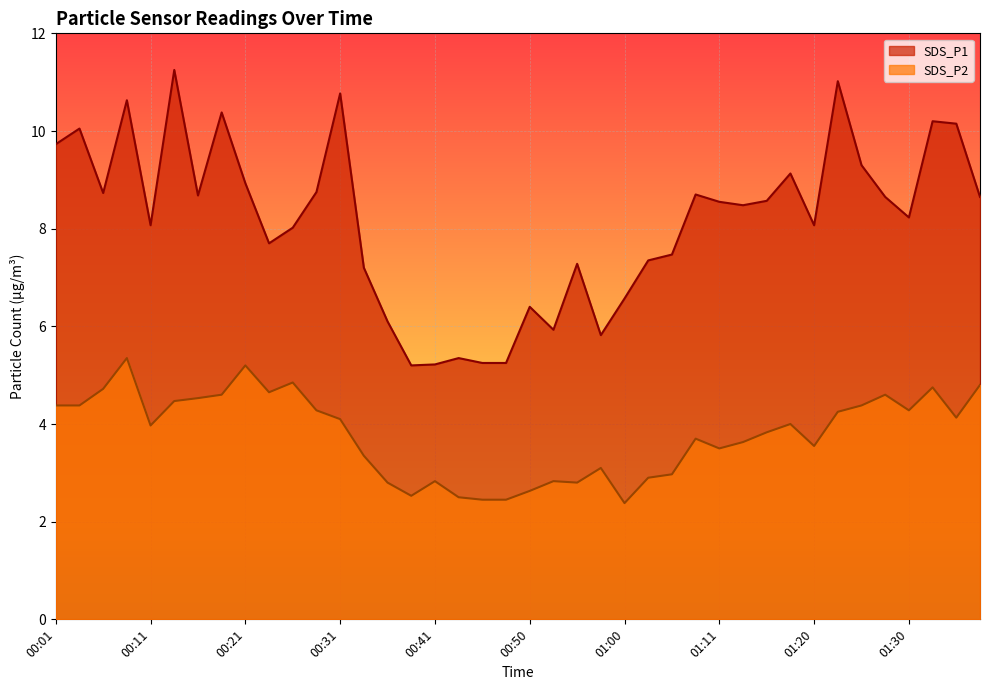

What is the value of the SDS_P2 point at the 19th from the left?

2.5